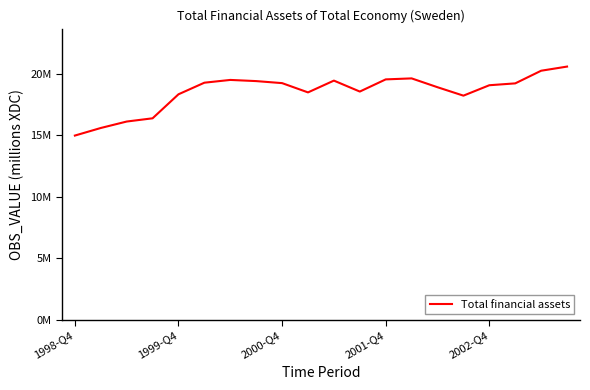

Does the chart have visible grid lines?

No